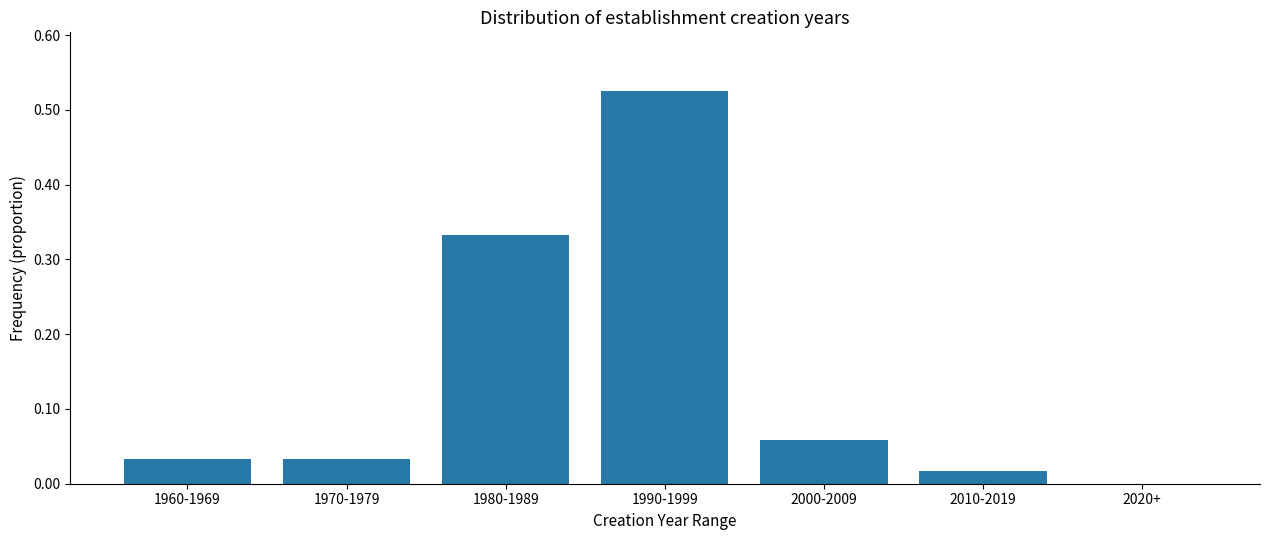

What is the sum of all values?

1.0